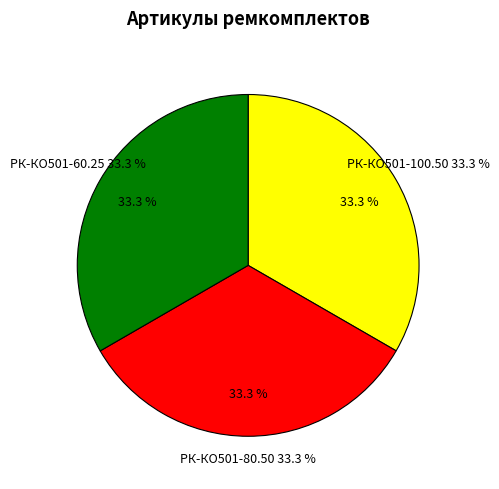

The РК-КО501-100.50/1-МП ремкомплект slice represents 43% of the pie. True or false?

False